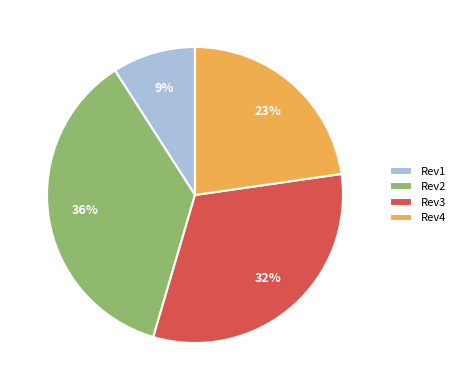

Which slice is the largest?

Rev2